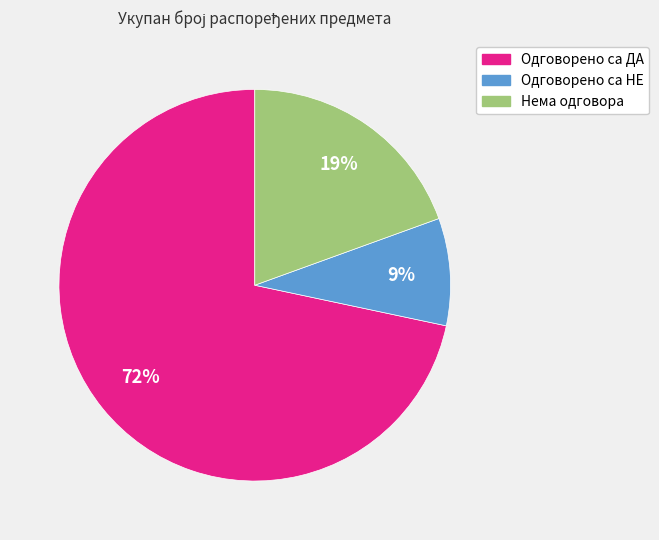

To the nearest percent, what portion does Одговорено са ДА represent?

72%